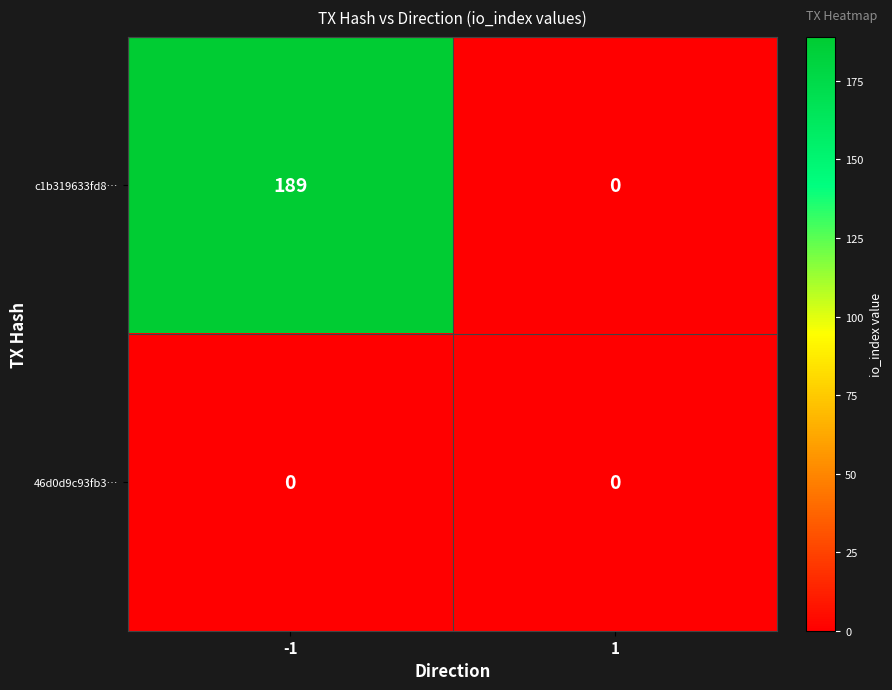

What is the spread (max minus min) of values at -1?

189